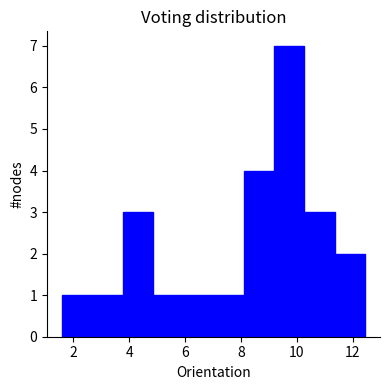

Which range on the x-axis has the tallest bar?

9.2 to 10.2